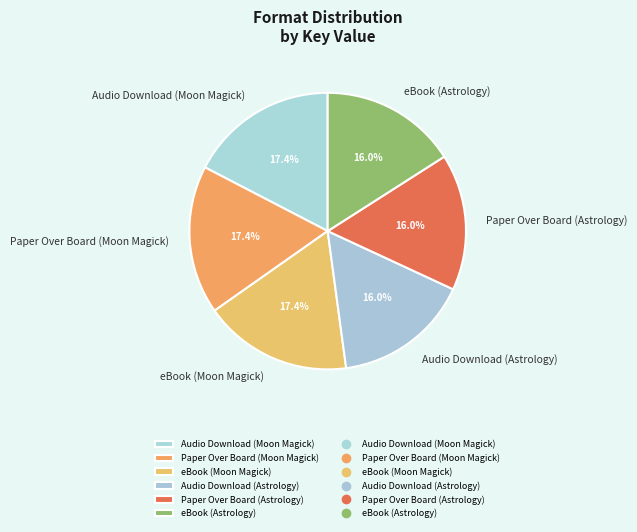

Is there any slice that represents more than half of the pie?

No